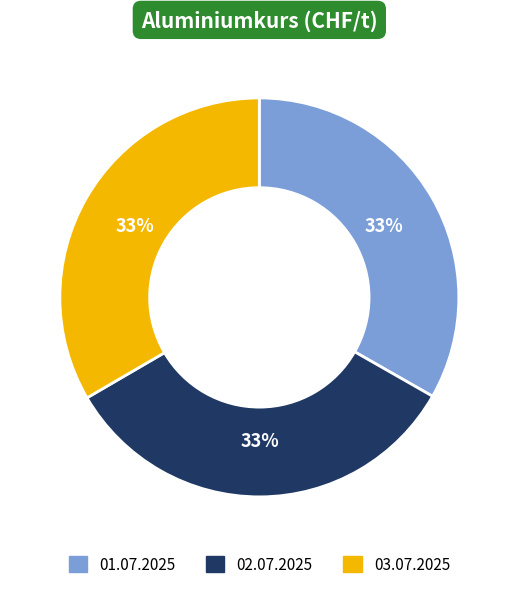

Count the number of slices in the pie.

3